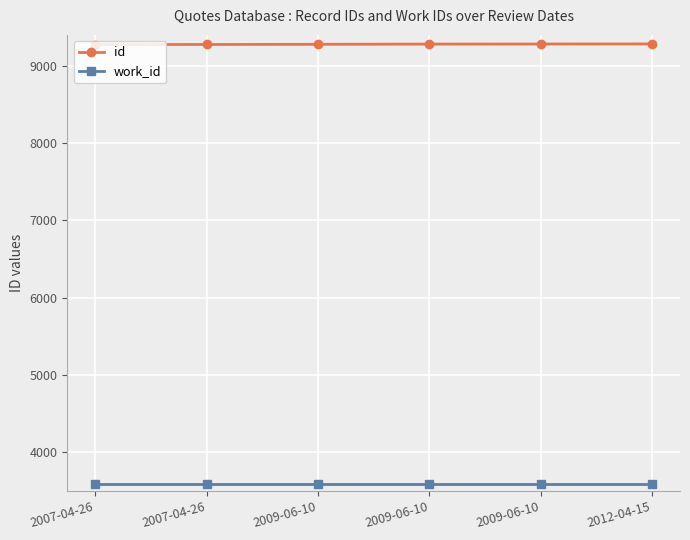

Count the number of categories in the chart.

6